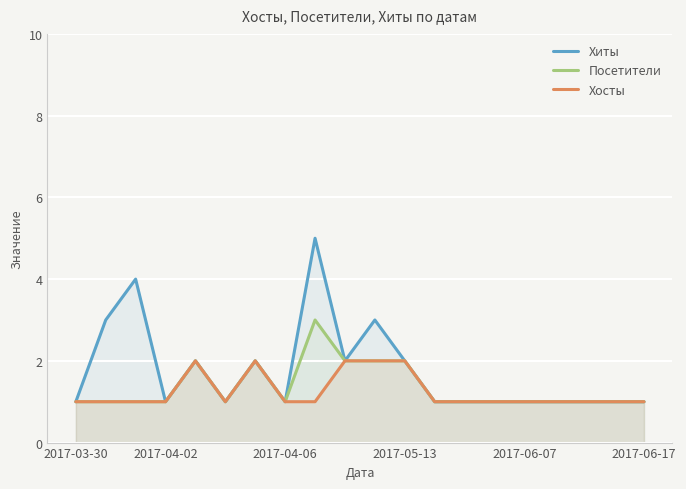

Count the number of data series in this chart.

3